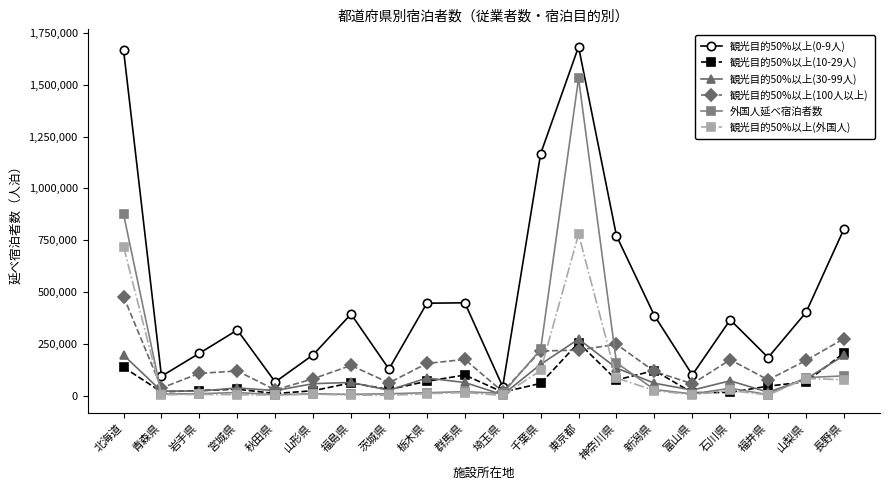

Where is 観光目的50%以上(10-29人) nearest to the value 132250?

北海道